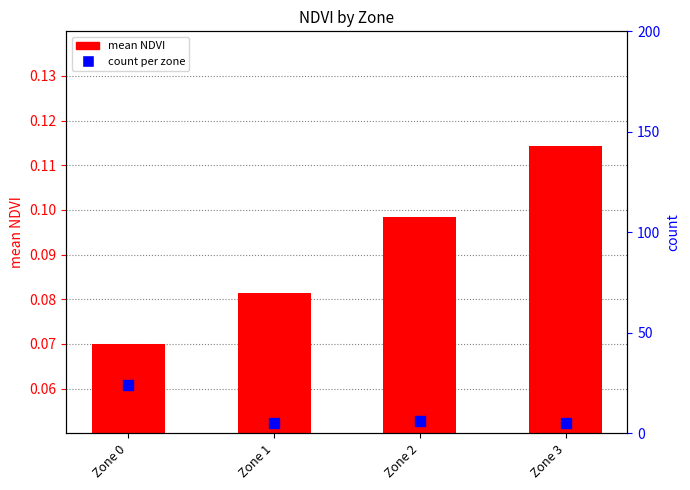

Which series contains the lowest Y value?

mean NDVI